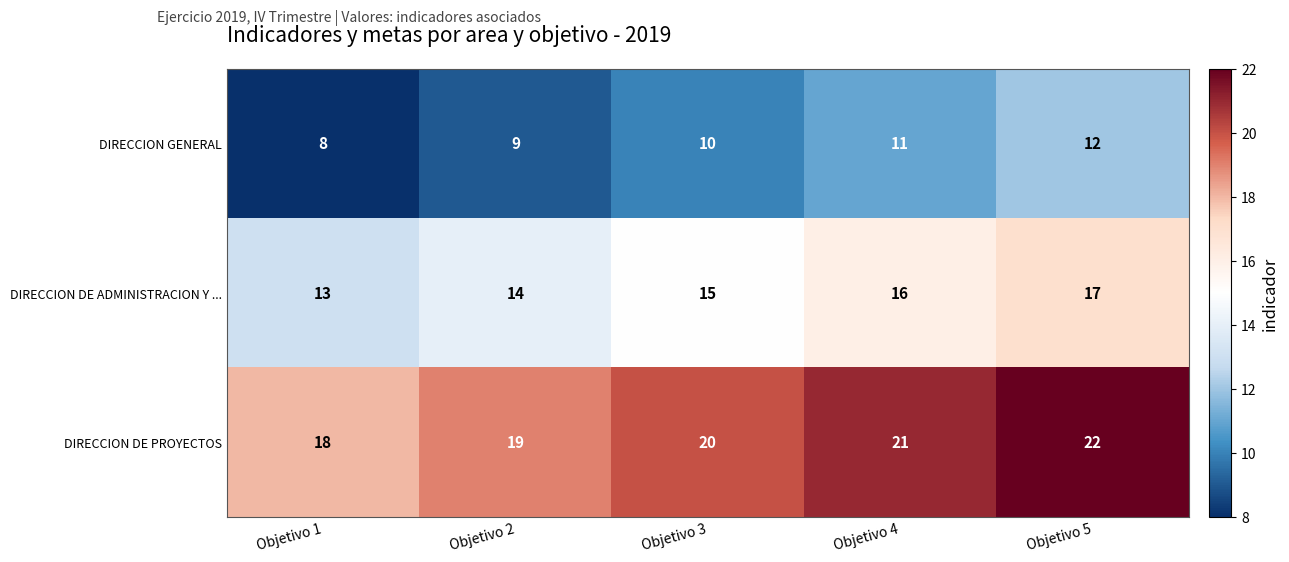

What is the spread (max minus min) of values at Objetivo 1?

10